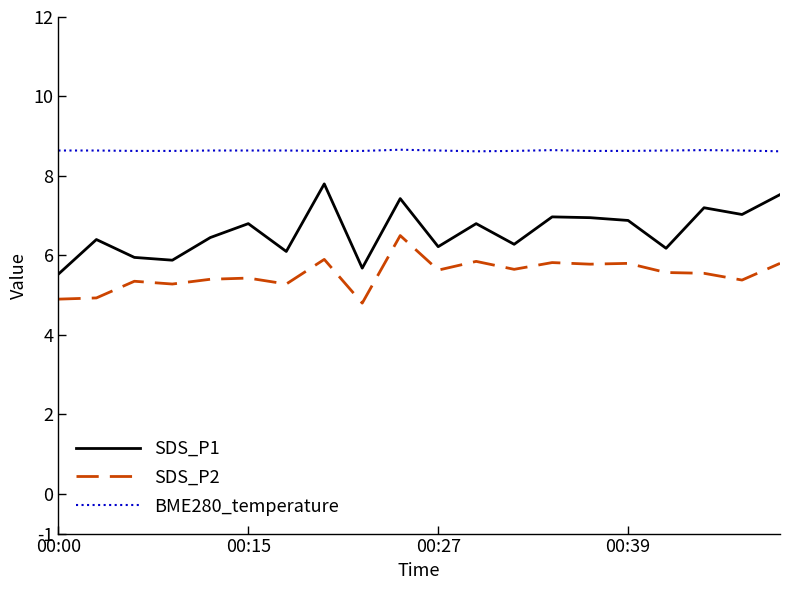

List the series in order of their peak value, highest first.

BME280_temperature, SDS_P1, SDS_P2